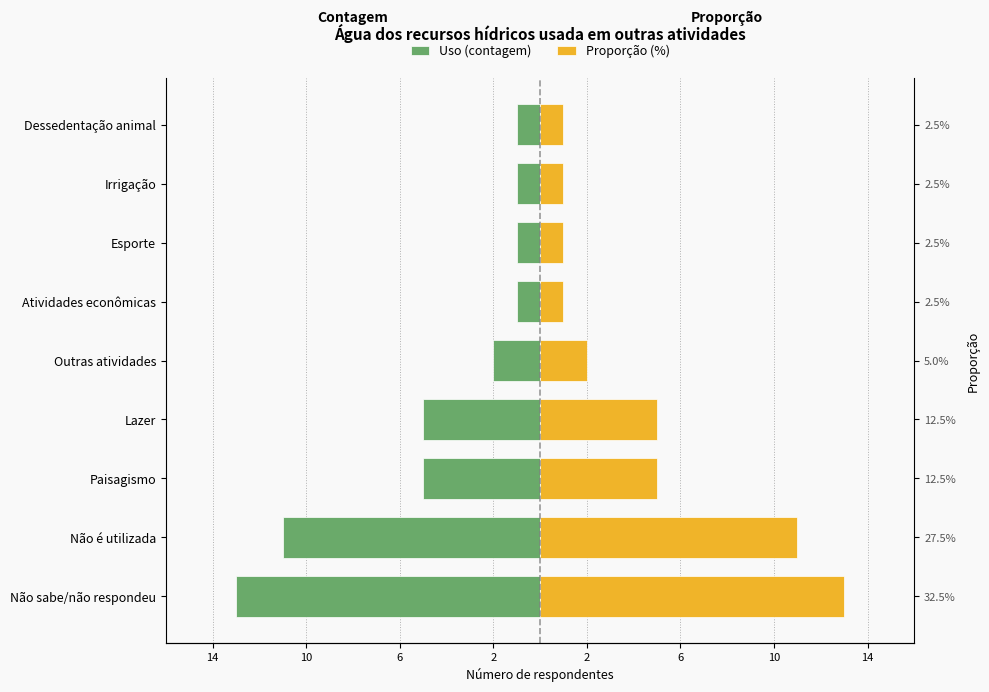

Between Não sabe/não respondeu and Outras atividades, which series saw the biggest shift?

Uso (contagem)